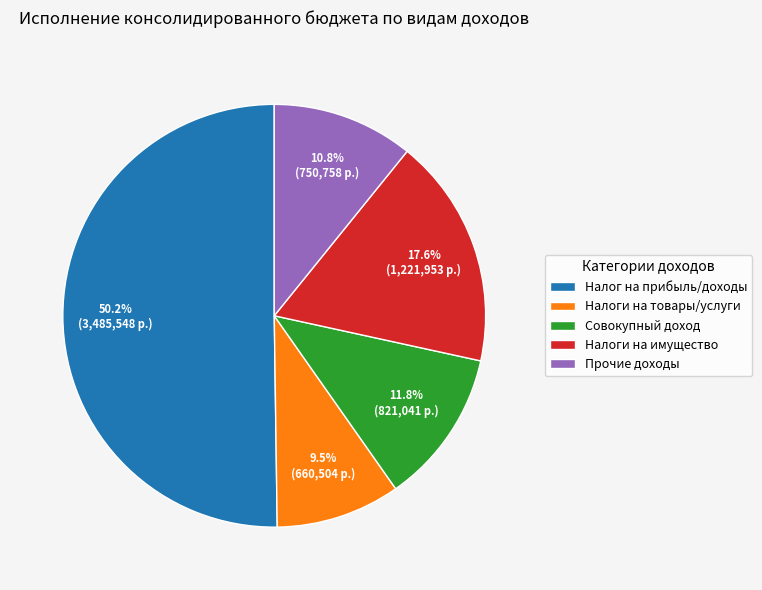

Which has a higher value, Налог на прибыль/доходы or Налоги на товары/услуги?

Налог на прибыль/доходы